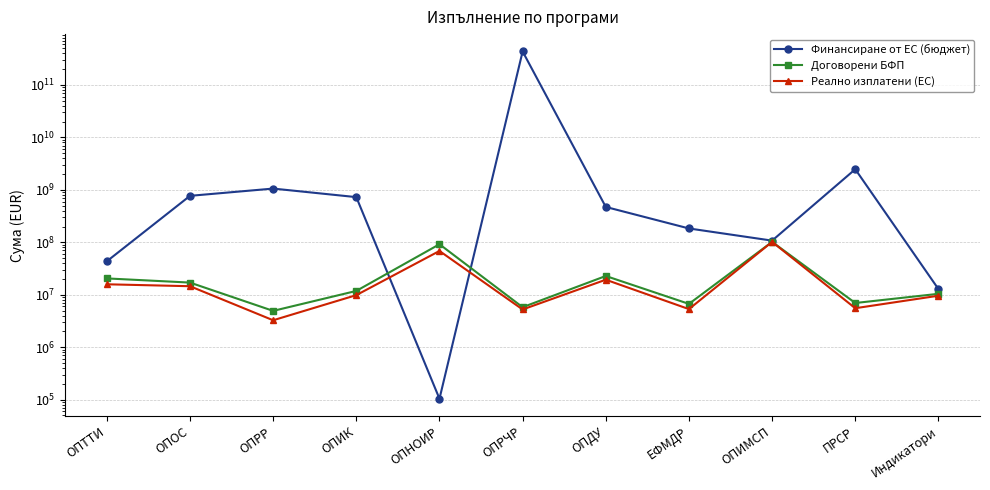

What is the greatest value displayed?

434641576210.6